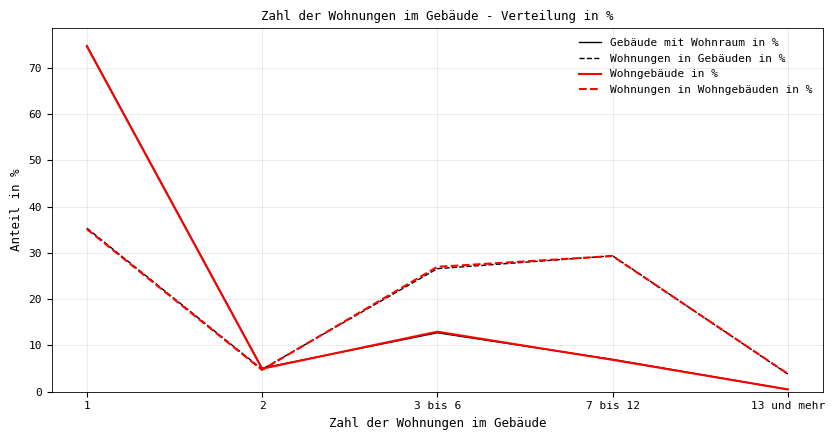

What is the difference between the second highest and minimum values in the Wohngebäude in % series?

12.5